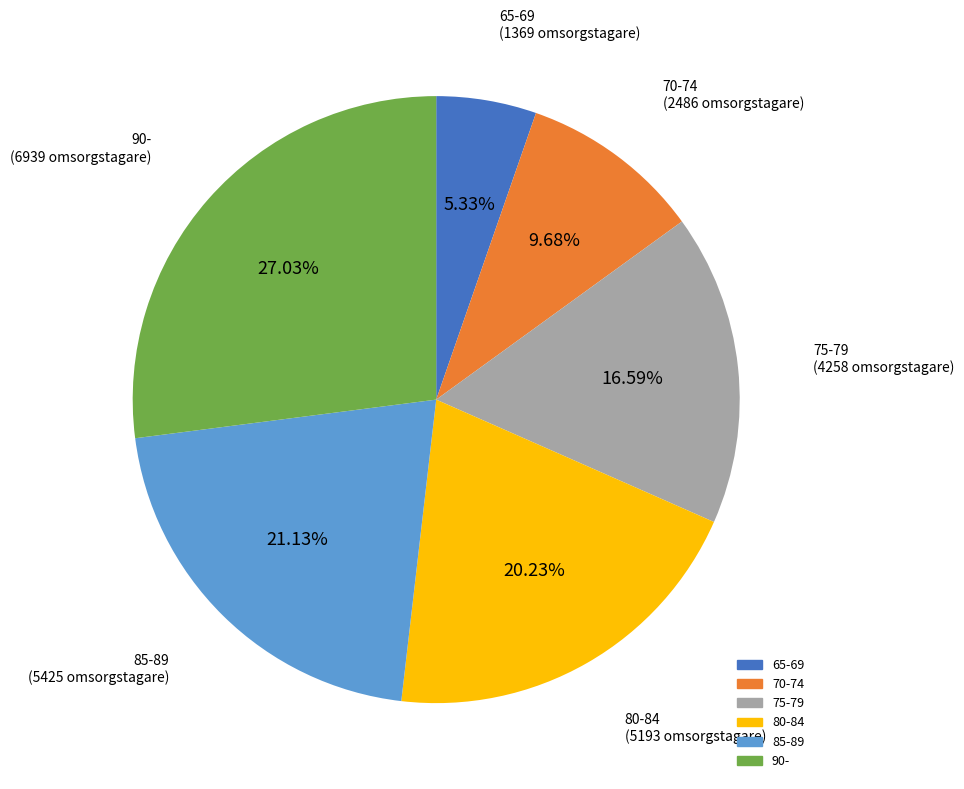

How much of the chart is everything except 75-79?

83.4%